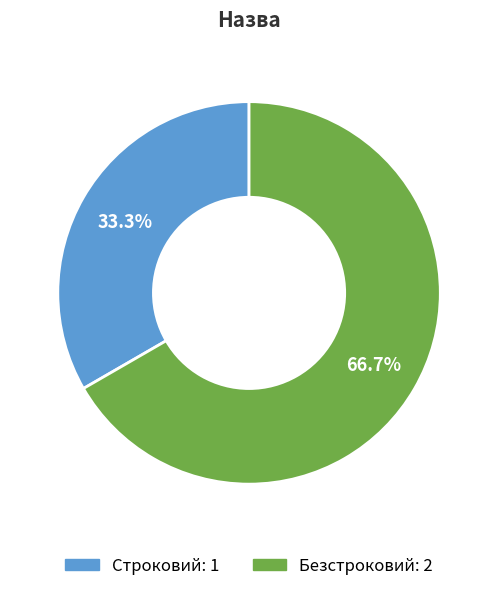

Rank the categories by value from lowest to highest.

Строковий, Безстроковий